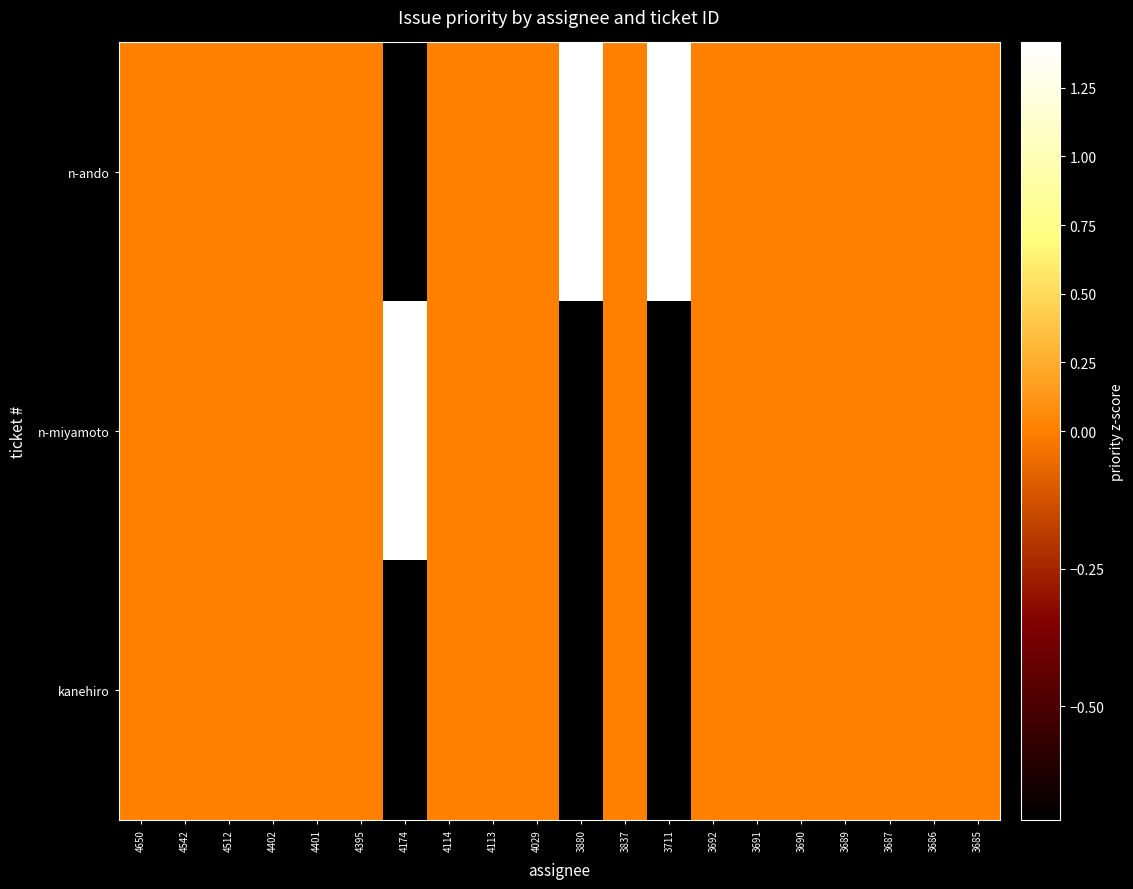

What is the minimum value shown in the chart?

-0.7